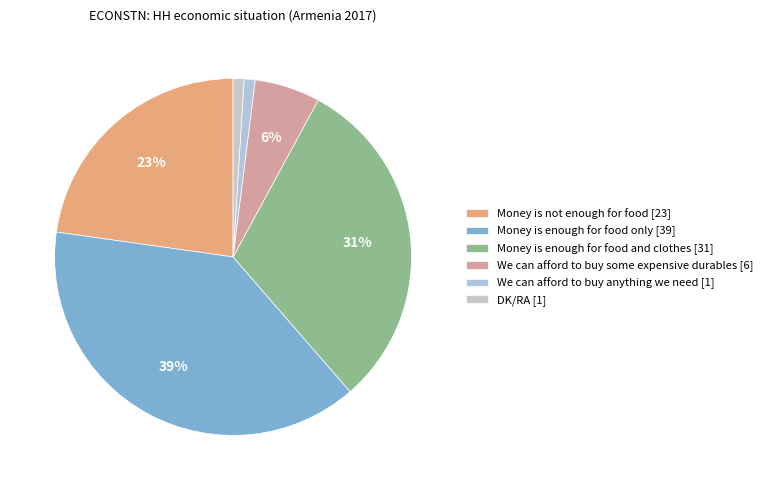

Does Money is not enough for food account for over 50% of the chart?

No